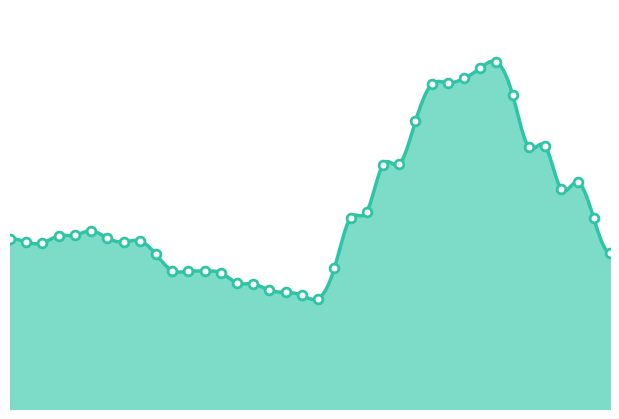

Between 15:18 and 15:13, which is larger?

15:13